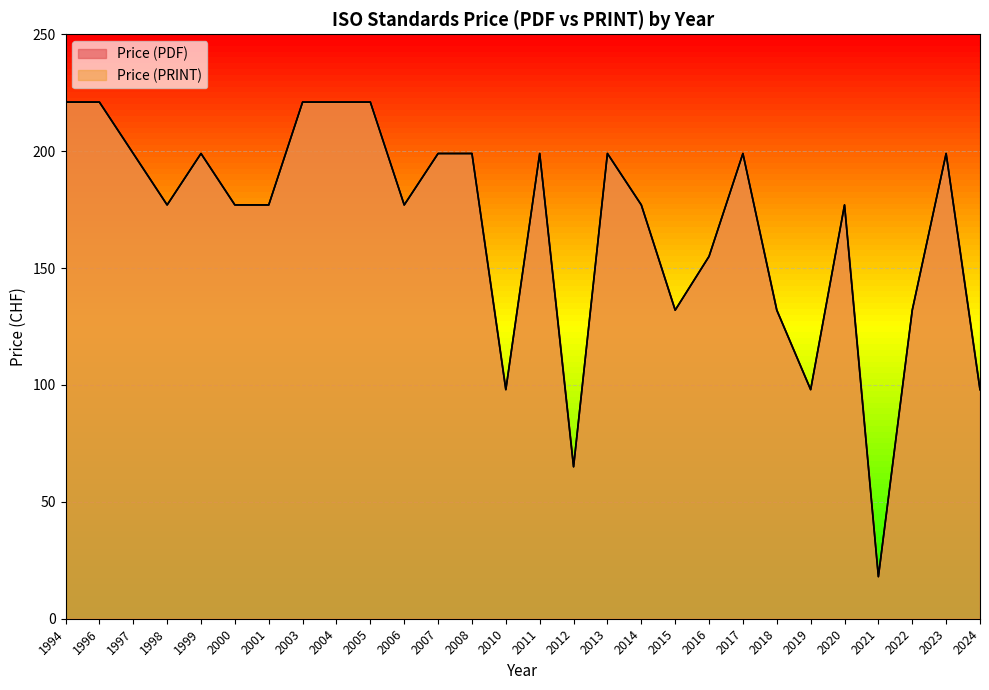

True or false: Price (PDF) has more than 1 points higher than both neighbors.

True